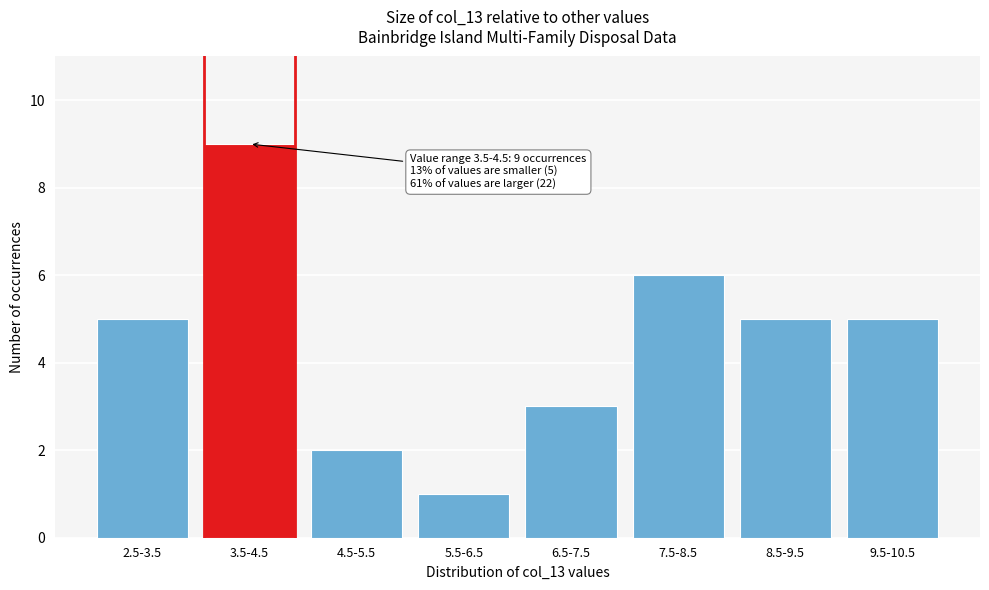

Reading left to right, extract all data points from this chart.

5	9	2	1	3	6	5	5